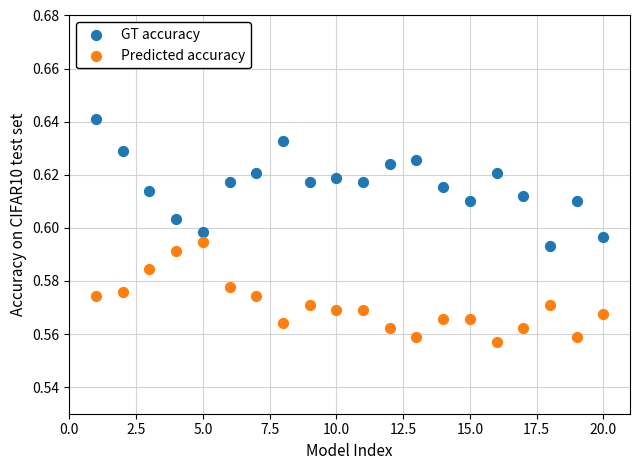

What are all the series names shown in the legend?

GT accuracy, Predicted accuracy